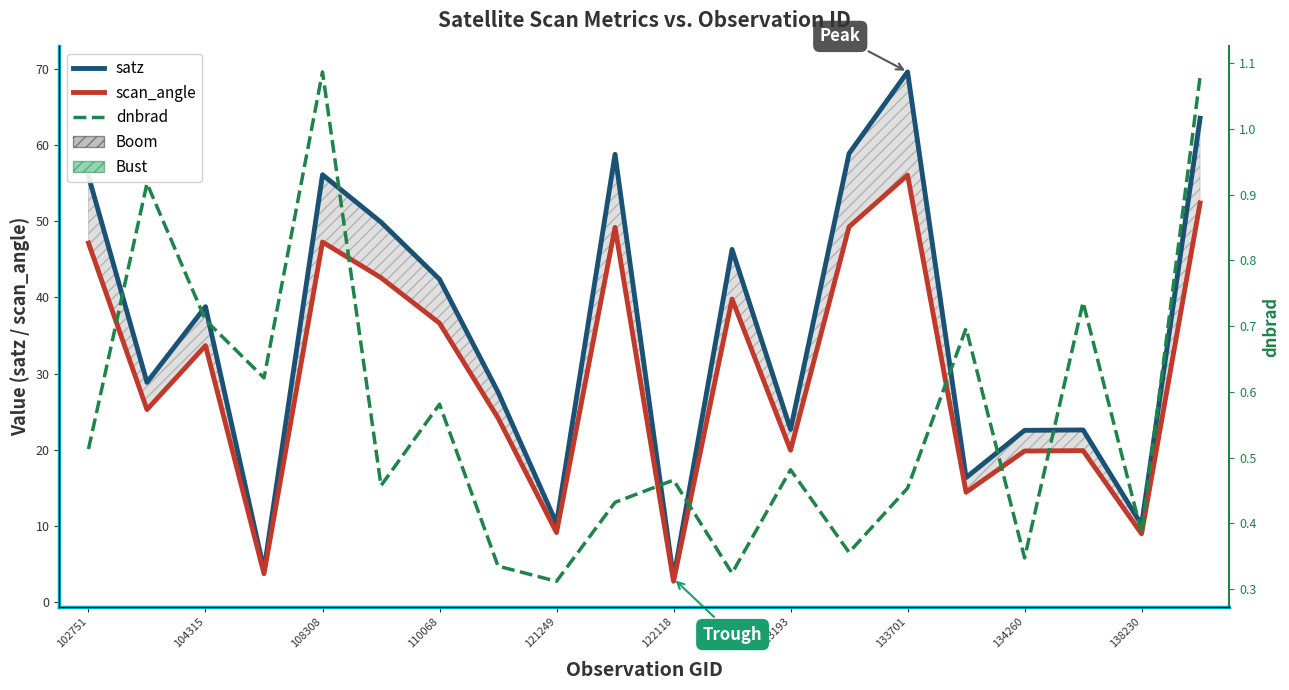

Is the value of scan_angle at 134260 greater than the value of satz at 104315?

No